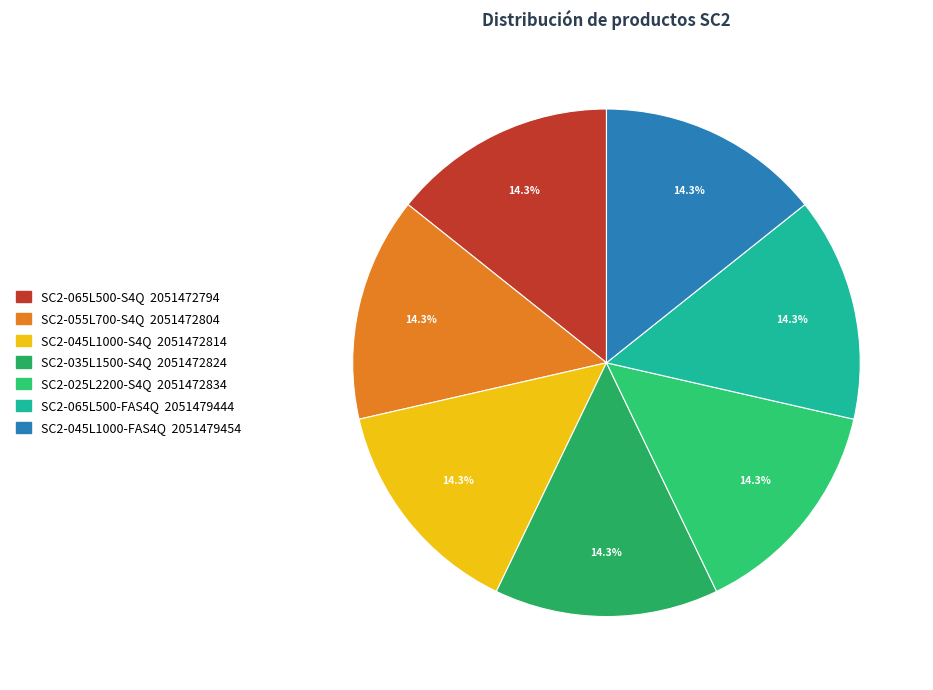

How many segments does this pie chart have?

7